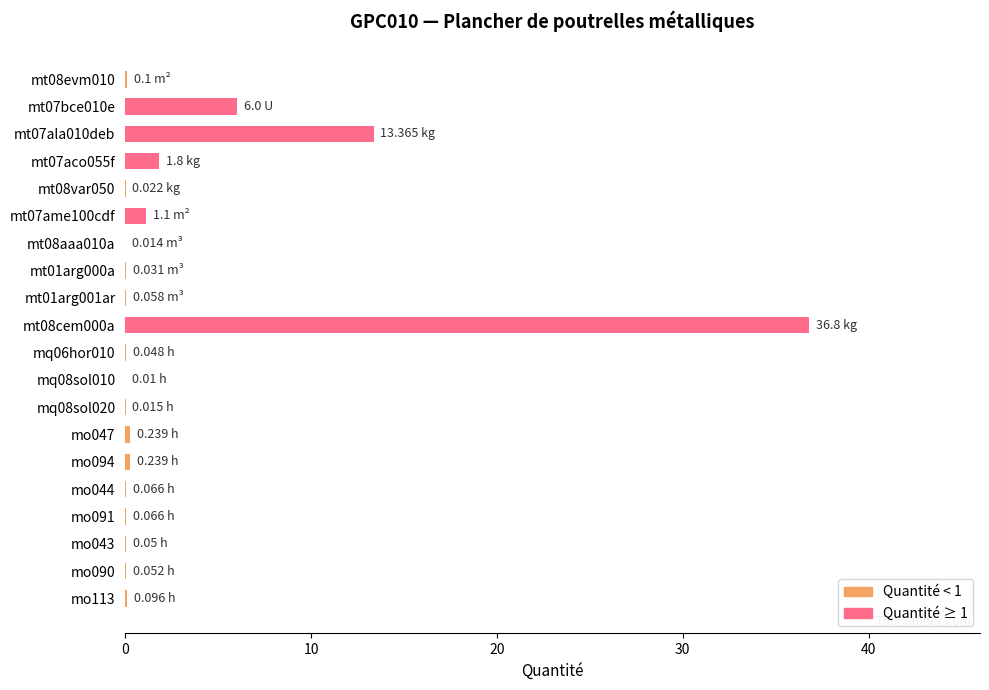

How many data points does each series have?

20